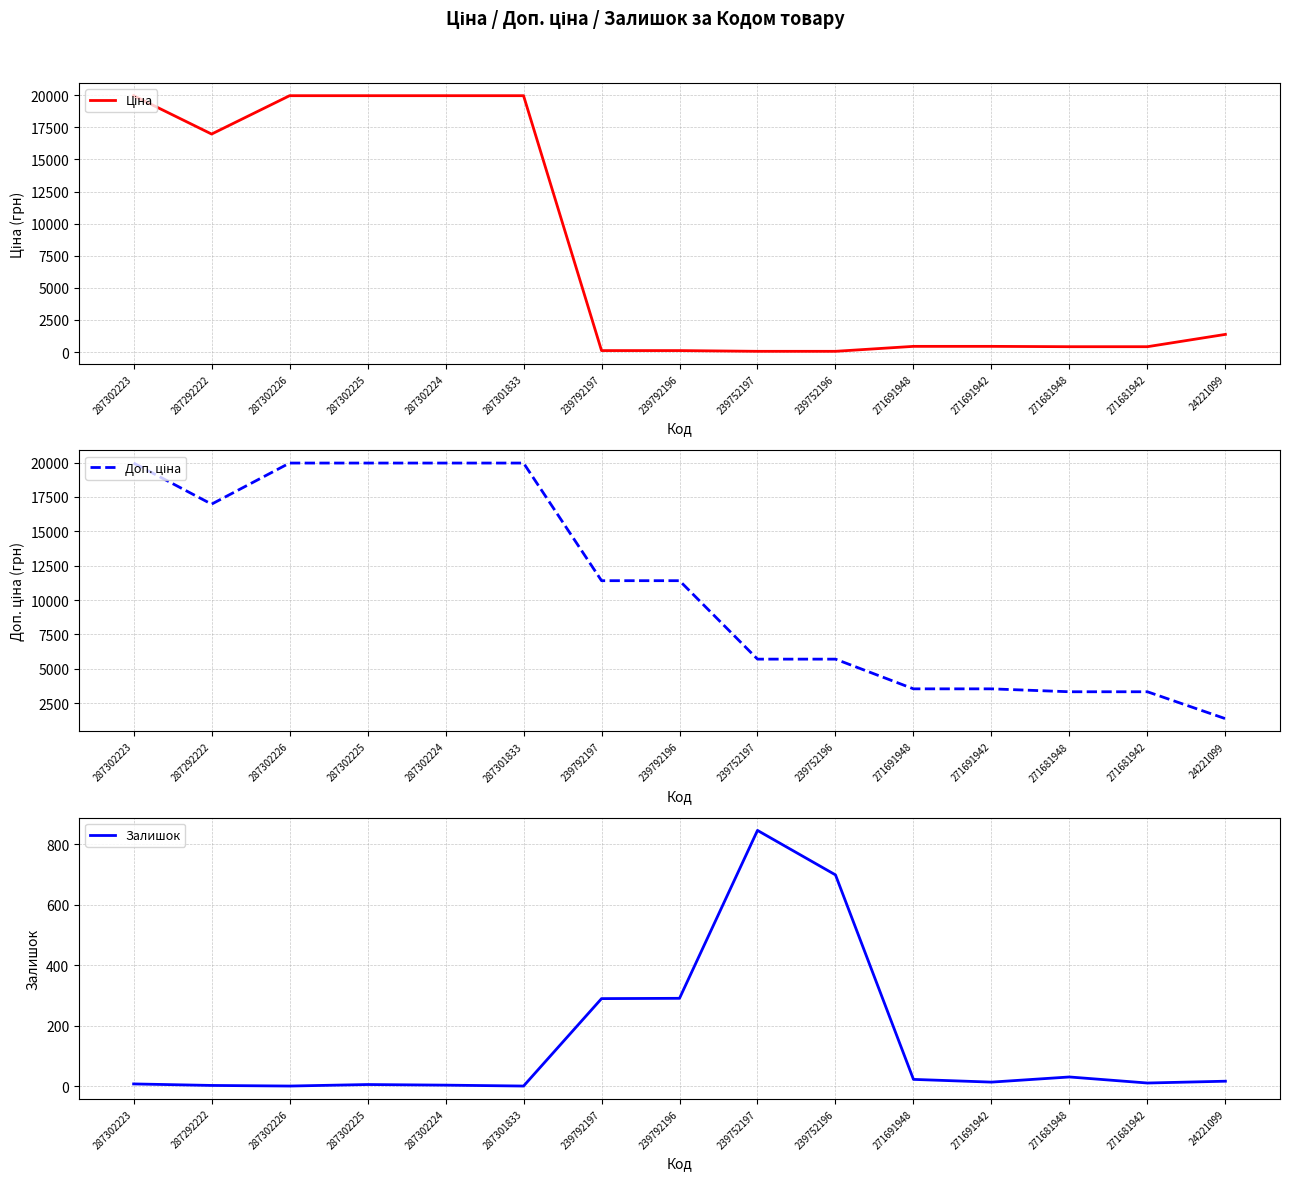

How many values in the Ціна series exceed 443?

9